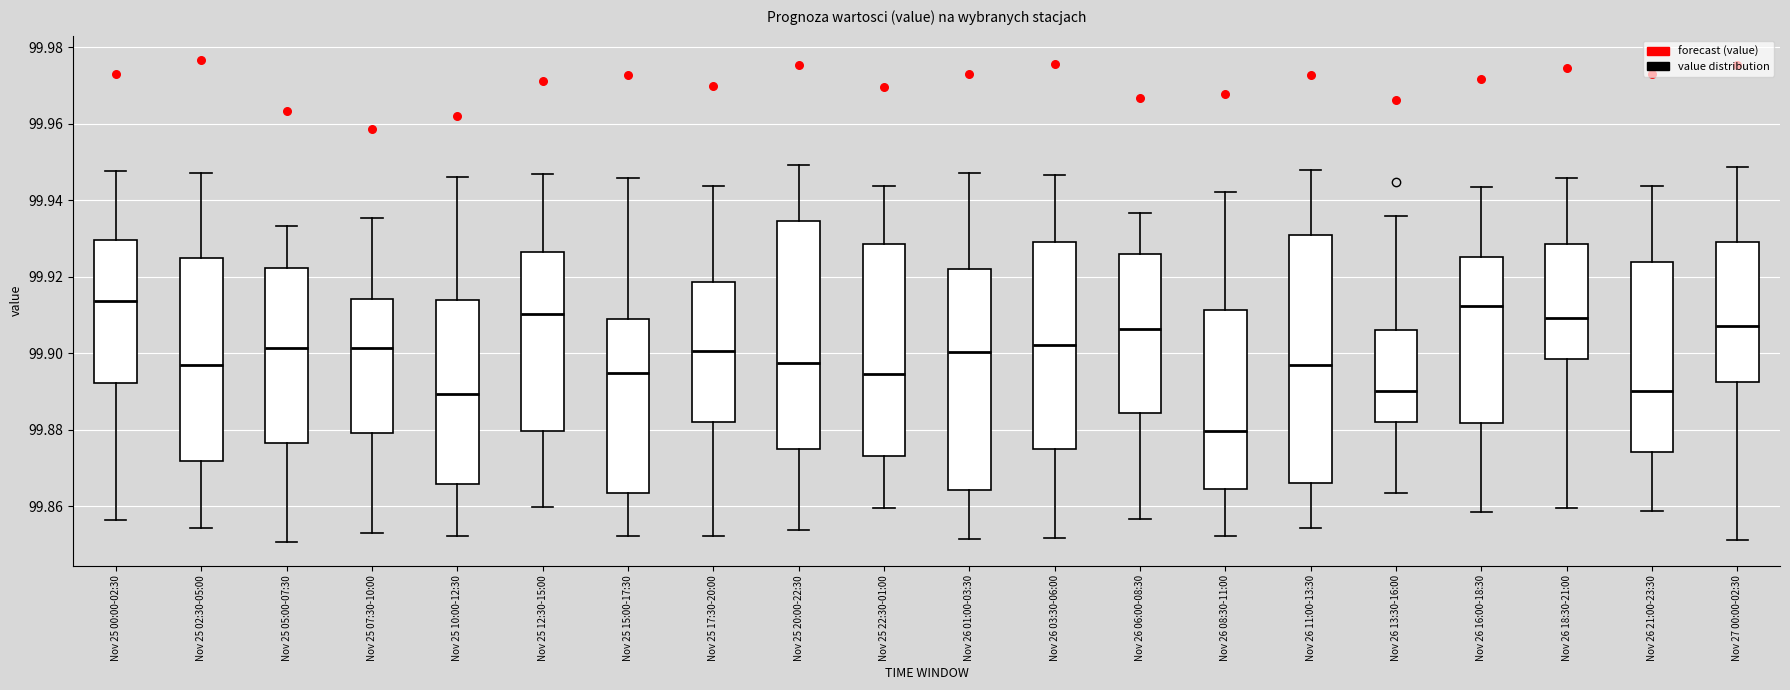

Which box is the tallest, from its lower edge to its upper edge?

Nov 26 11:00-13:30